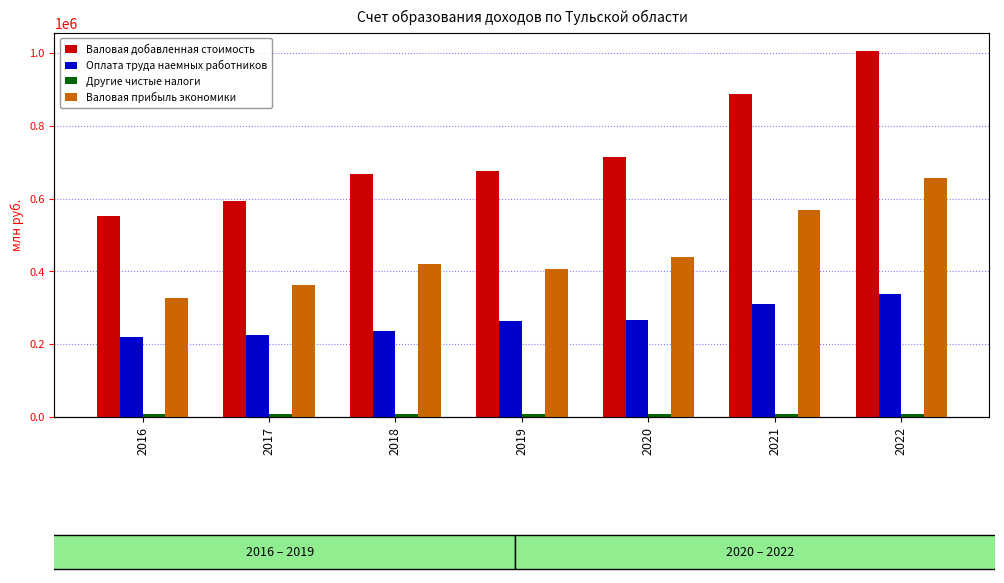

What is the difference between the highest and lowest values at 2018?

657783.0